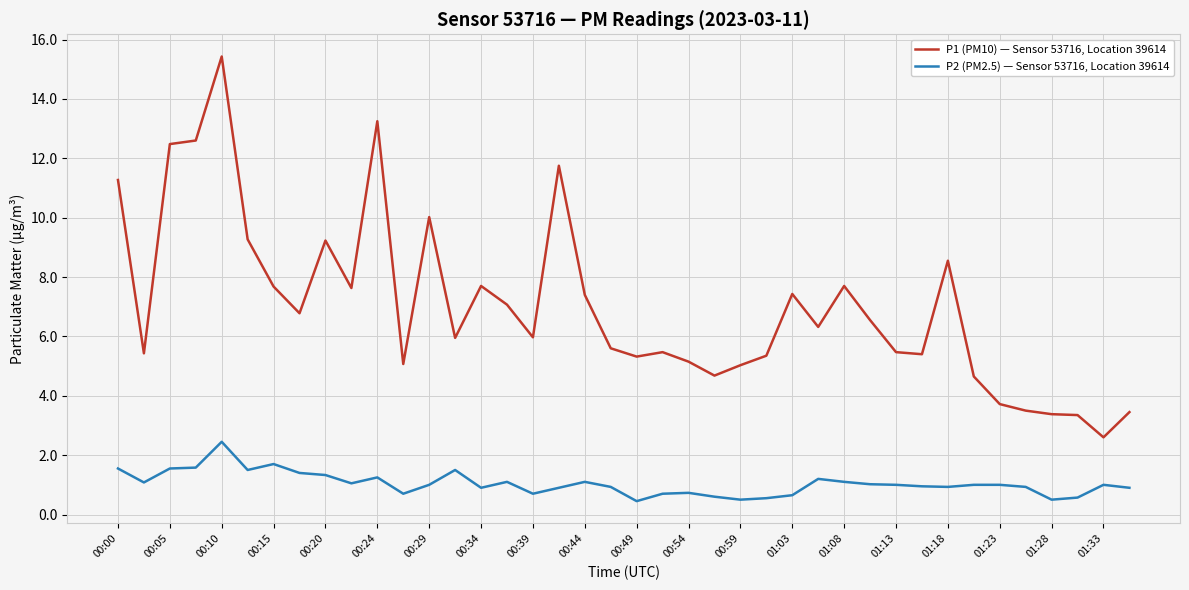

What is the maximum value shown in the chart?

15.4